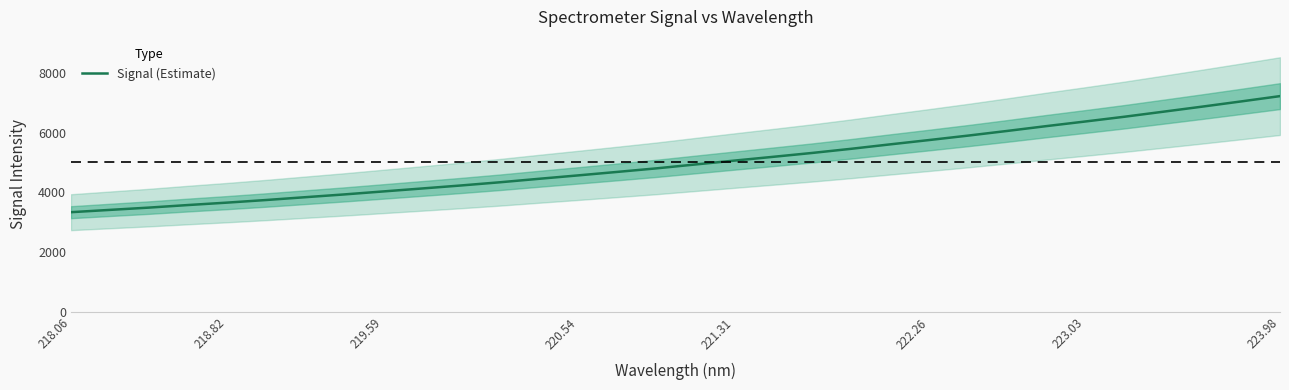

How many categories are shown in the chart?

32